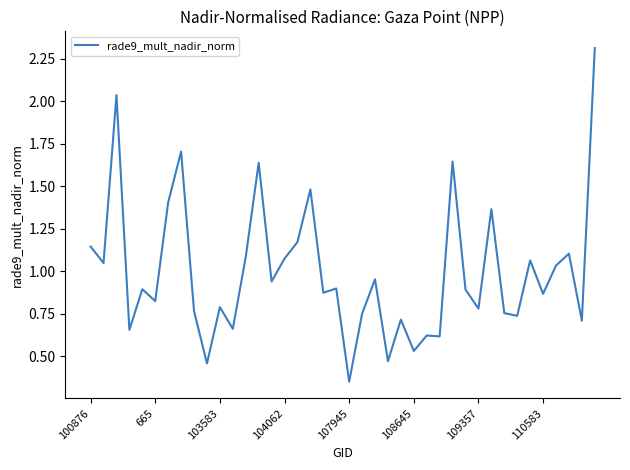

What is the greatest value displayed?

2.3